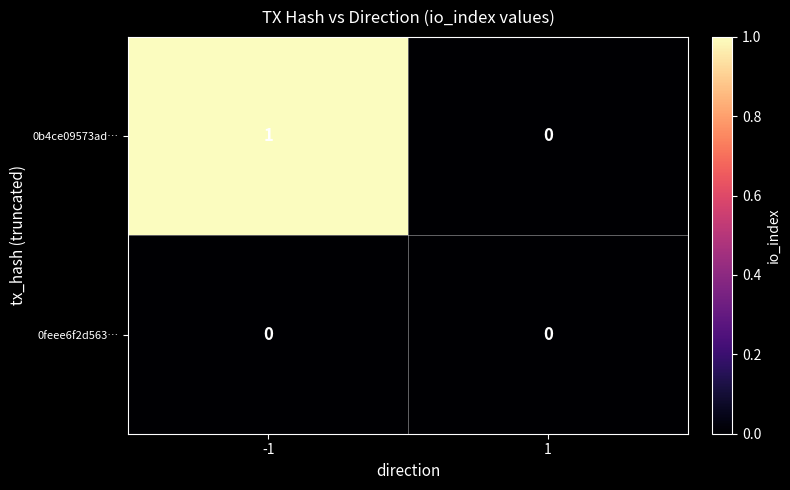

List the labels in order of 0b4ce09573ad… value, largest first.

-1, 1